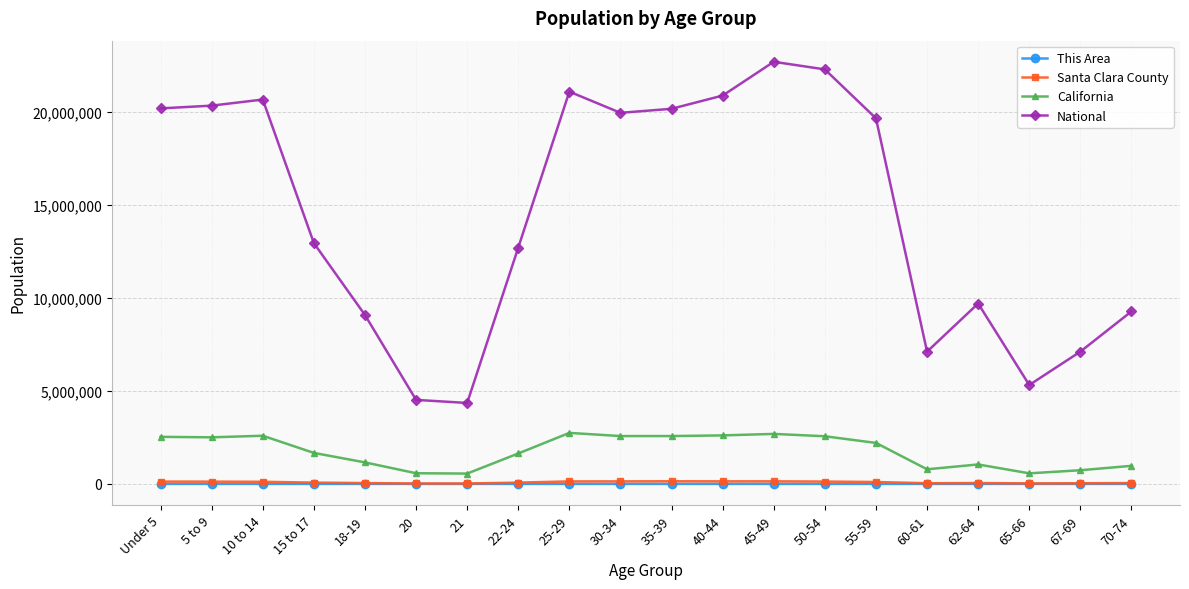

At which label does Santa Clara County first exceed 102413?

Under 5